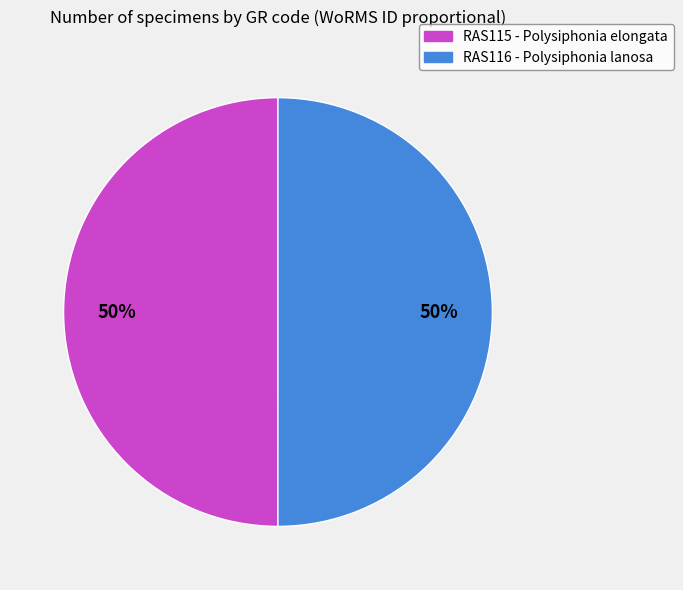

Is it true that RAS116 - Polysiphonia lanosa is 56% of the pie?

False